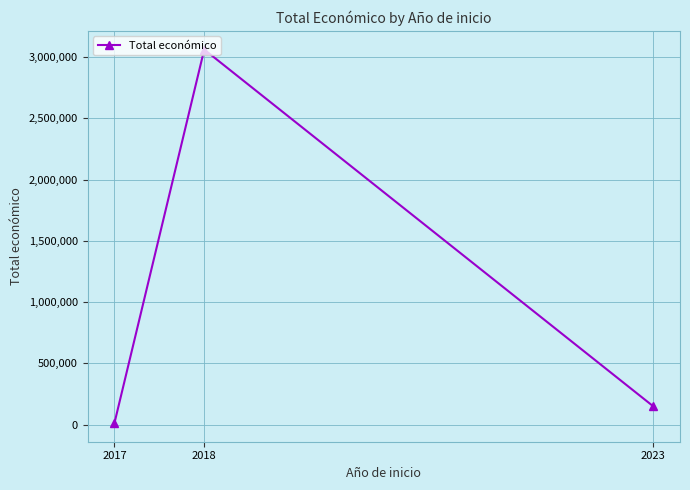

At which label is the value closest to 1537435?

2023